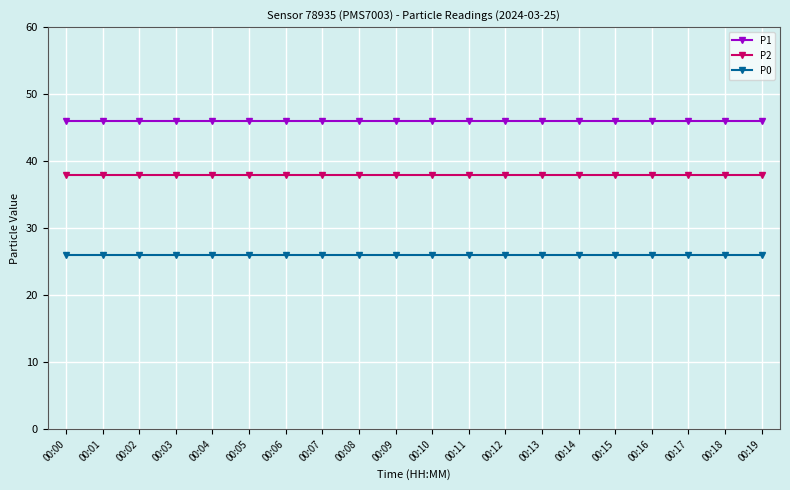

Reading left to right, transcribe all the data shown in this chart.

P1: 46	46	46	46	46	46	46	46	46	46	46	46	46	46	46	46	46	46	46	46
P2: 38	38	38	38	38	38	38	38	38	38	38	38	38	38	38	38	38	38	38	38
P0: 26	26	26	26	26	26	26	26	26	26	26	26	26	26	26	26	26	26	26	26